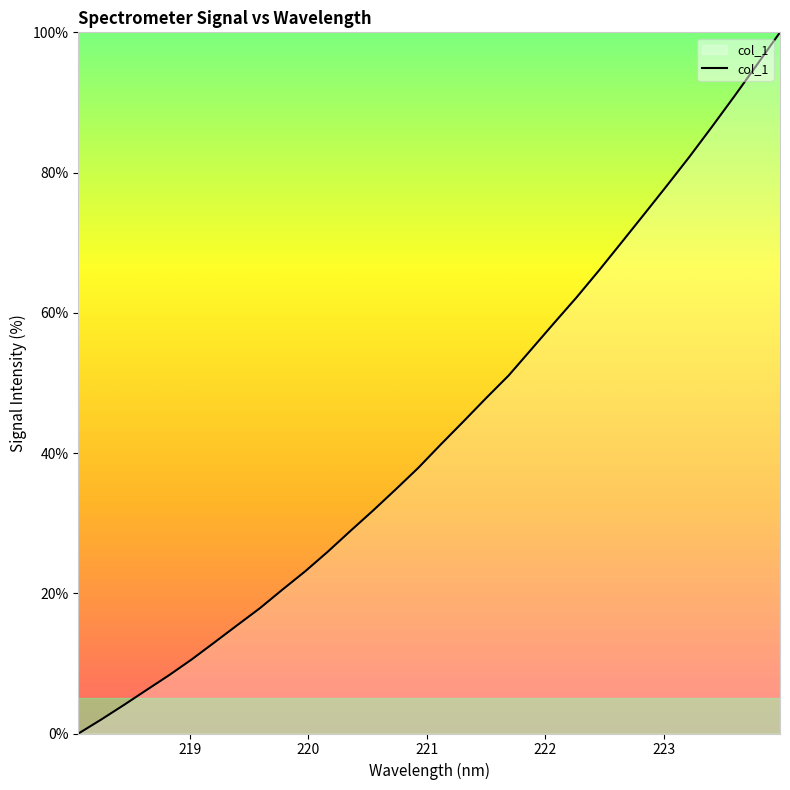

What is the maximum value shown in the chart?

100.0